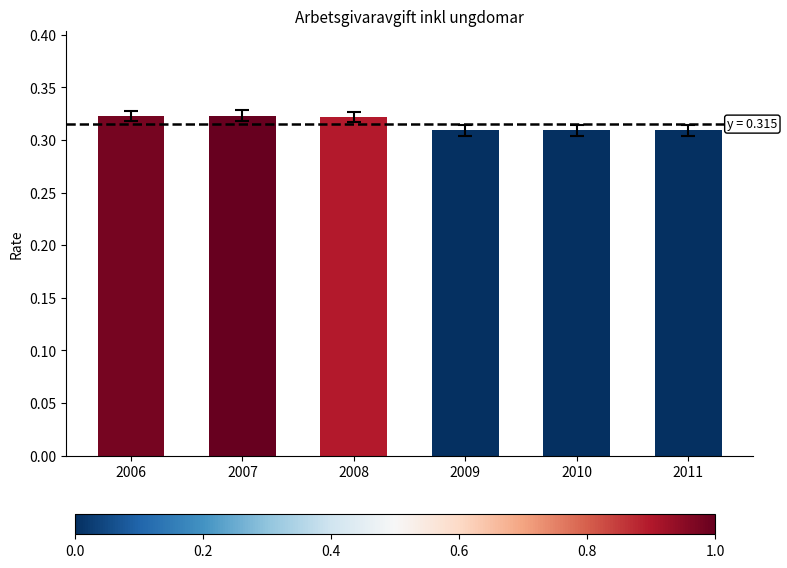

What is the sum of the values at 2008 and 2011?

0.6